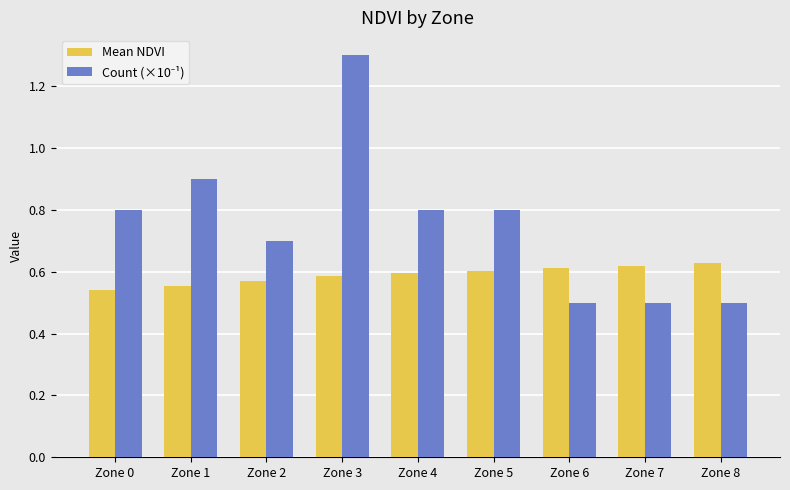

Is it true that Mean NDVI equals 0.6 at Zone 6?

True